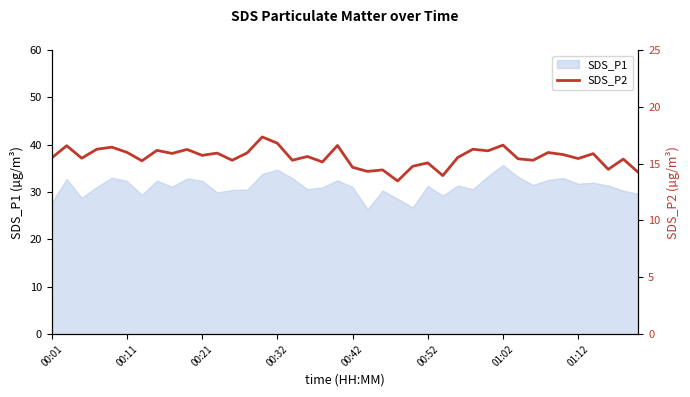

Is it true that SDS_P1 equals 35.7 at 01:02?

True